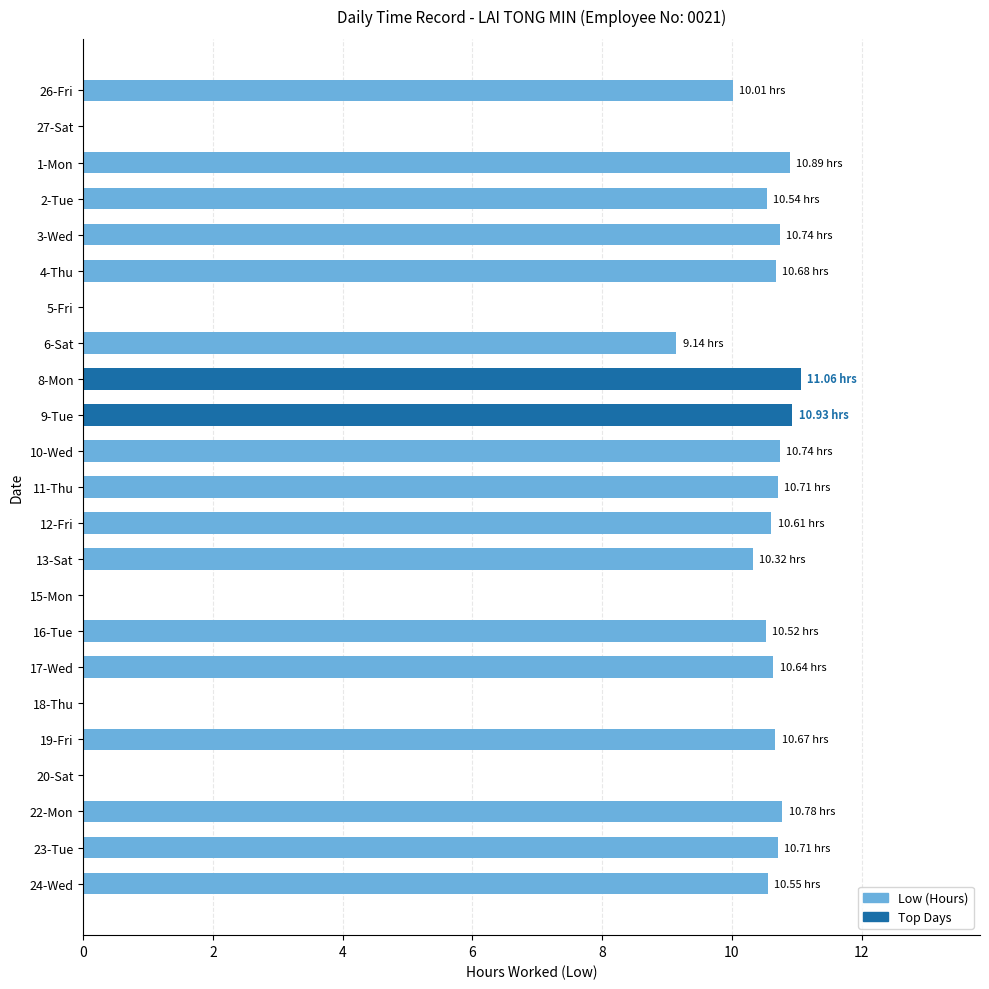

Approximately how many times larger is the value at 26-Fri compared to 9-Tue?

0.9